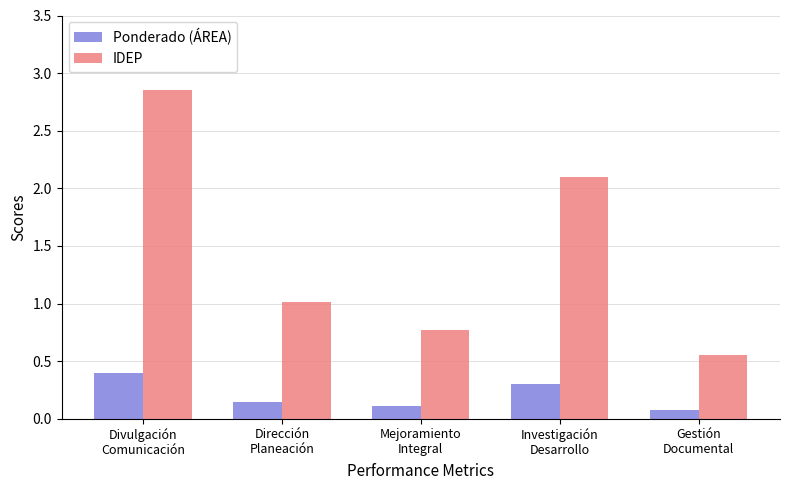

At how many categories does at least one series exceed 0?

5